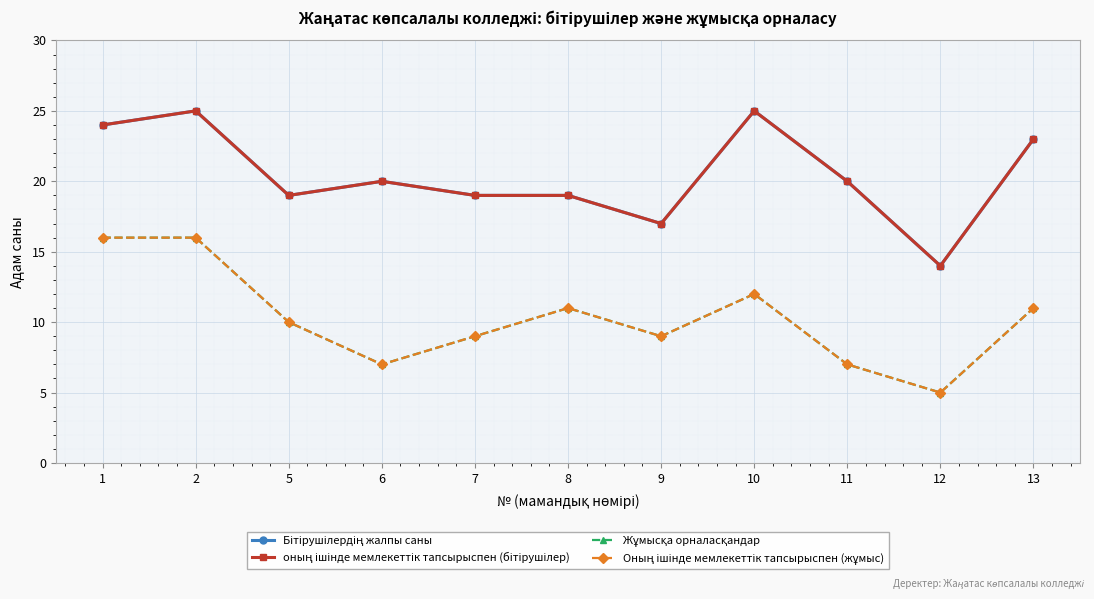

True or false: Оның ішінде мемлекеттік тапсырыспен (жұмыс) and оның ішінде мемлекеттік тапсырыспен (бітірушілер) cross at least once.

False